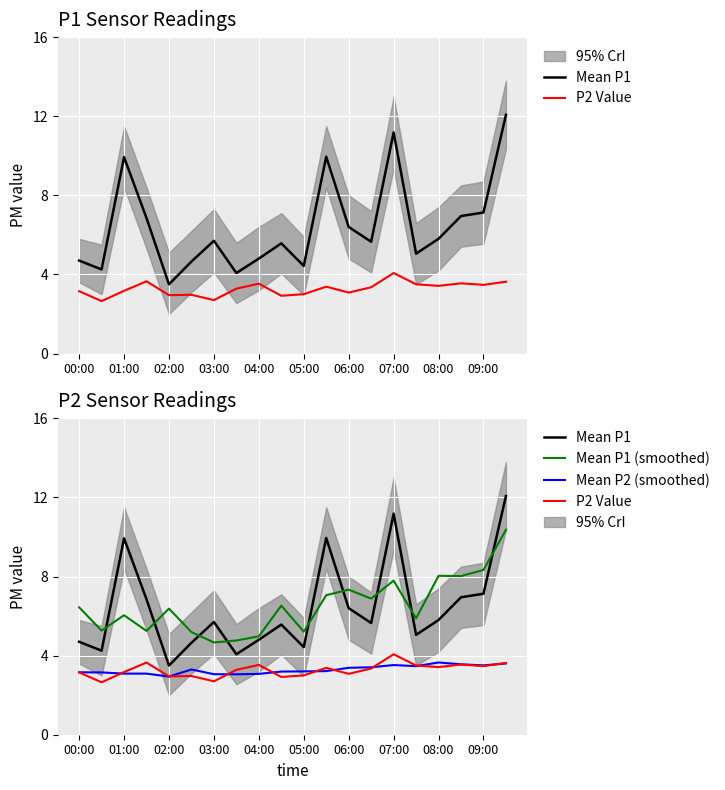

What is the sum of all Mean P2 (smoothed) values?

65.6